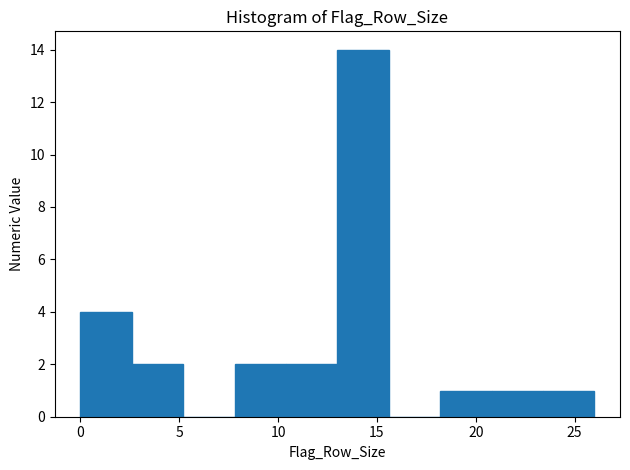

Over which range of the x-axis is the bar tallest?

13.0 to 15.6